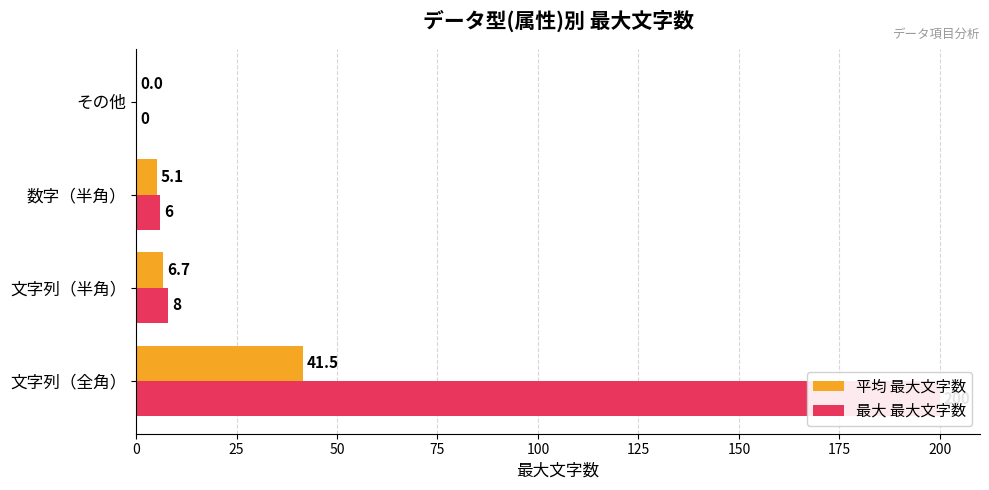

How many values in the 最大 最大文字数 series exceed 8?

1